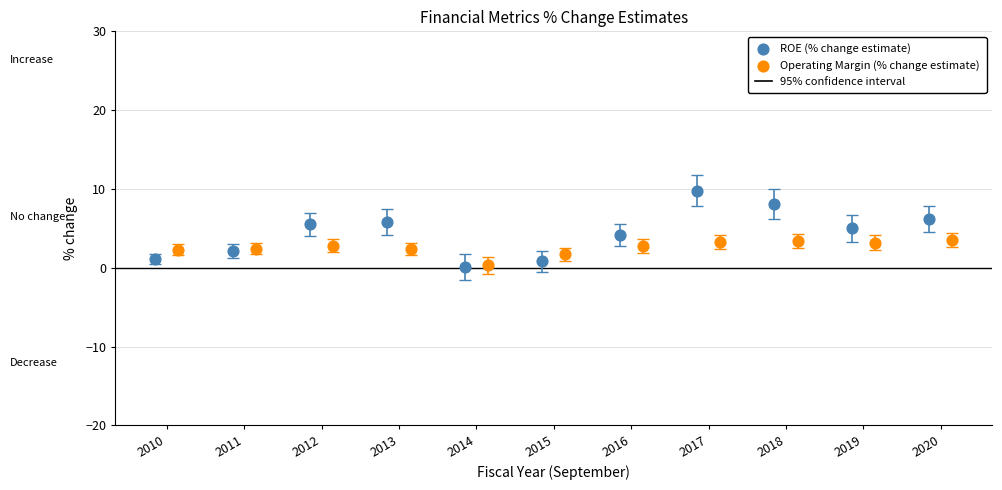

Which series has the largest Y range (max minus min)?

ROE (% change estimate)